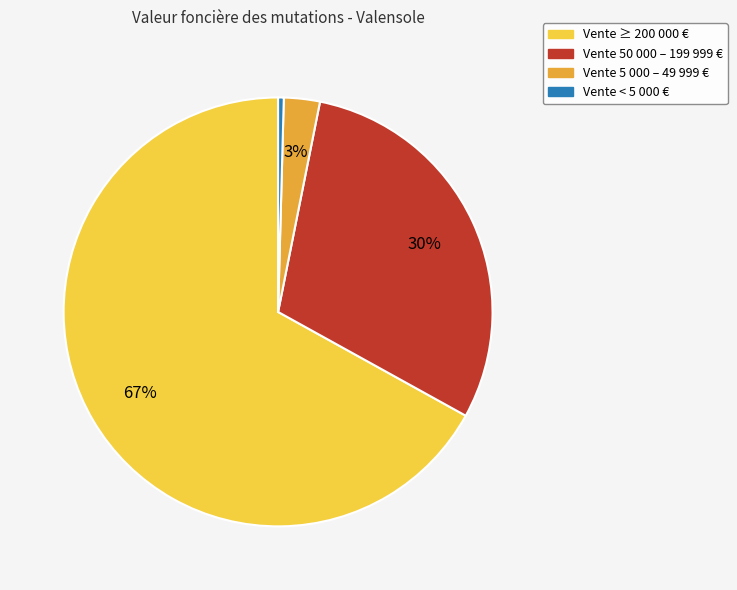

To the nearest percent, what is the difference between the largest and smallest slice percentages?

67%